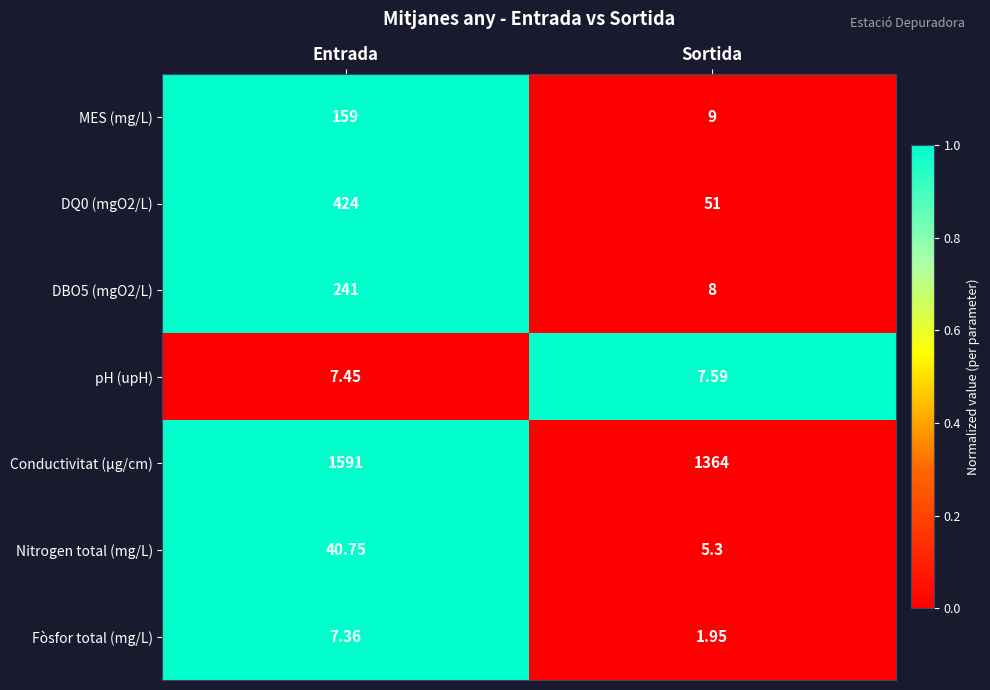

Which series changed the most between Entrada and Sortida?

DQ0 (mgO2/L)